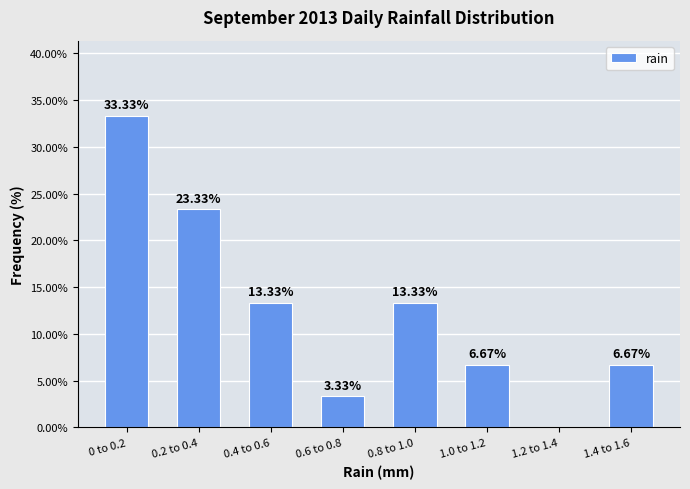

What is the sum of all values?

100.0